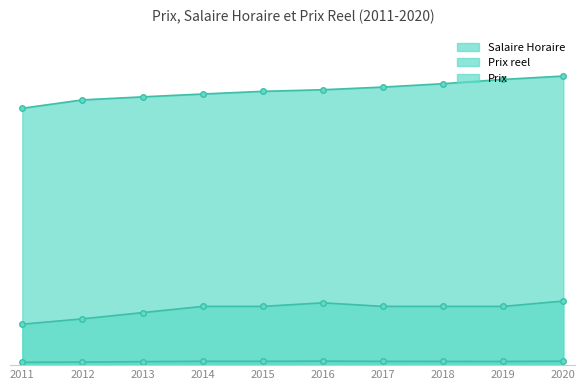

True or false: Salaire Horaire and Prix reel intersect in this chart.

False